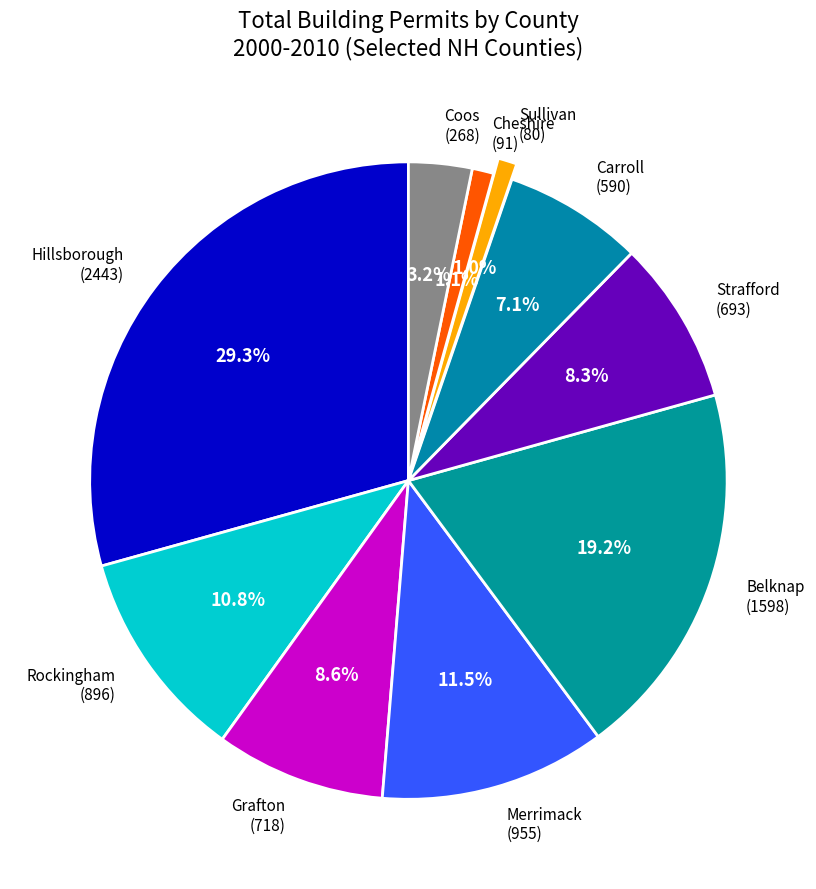

What portion of the pie excludes Coos (268)?

96.8%